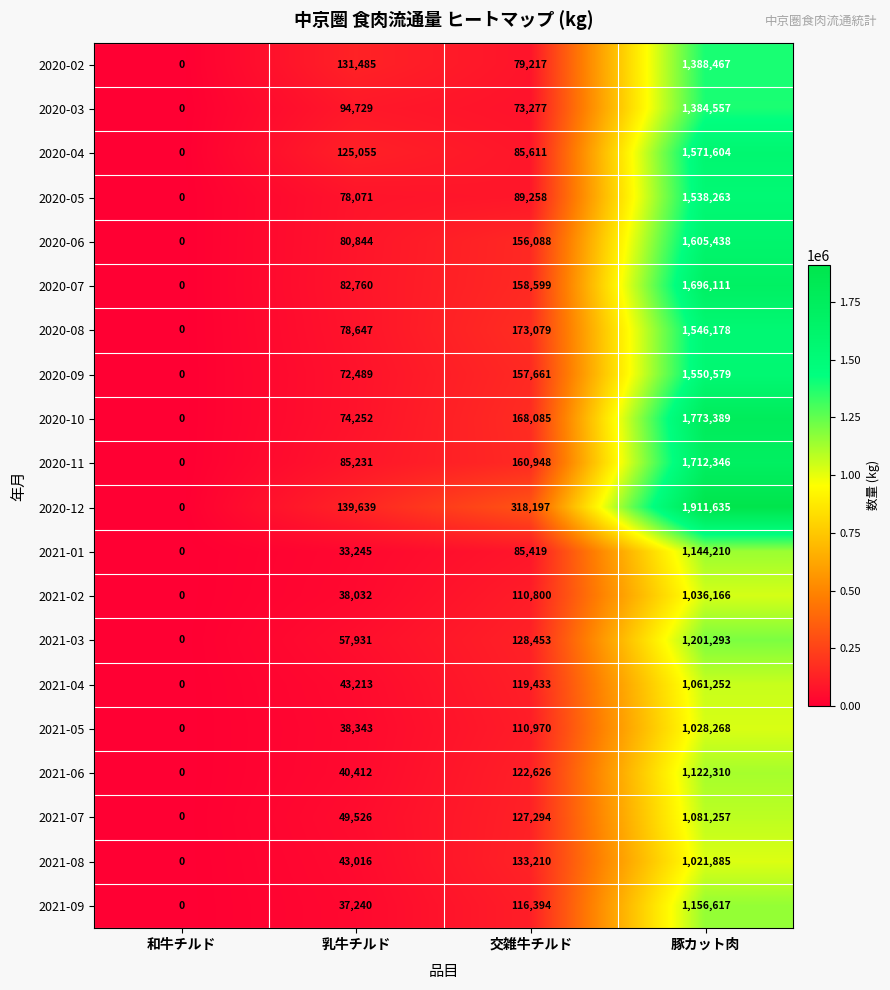

Where is 2021-07 nearest to the value 540628?

交雑牛チルド